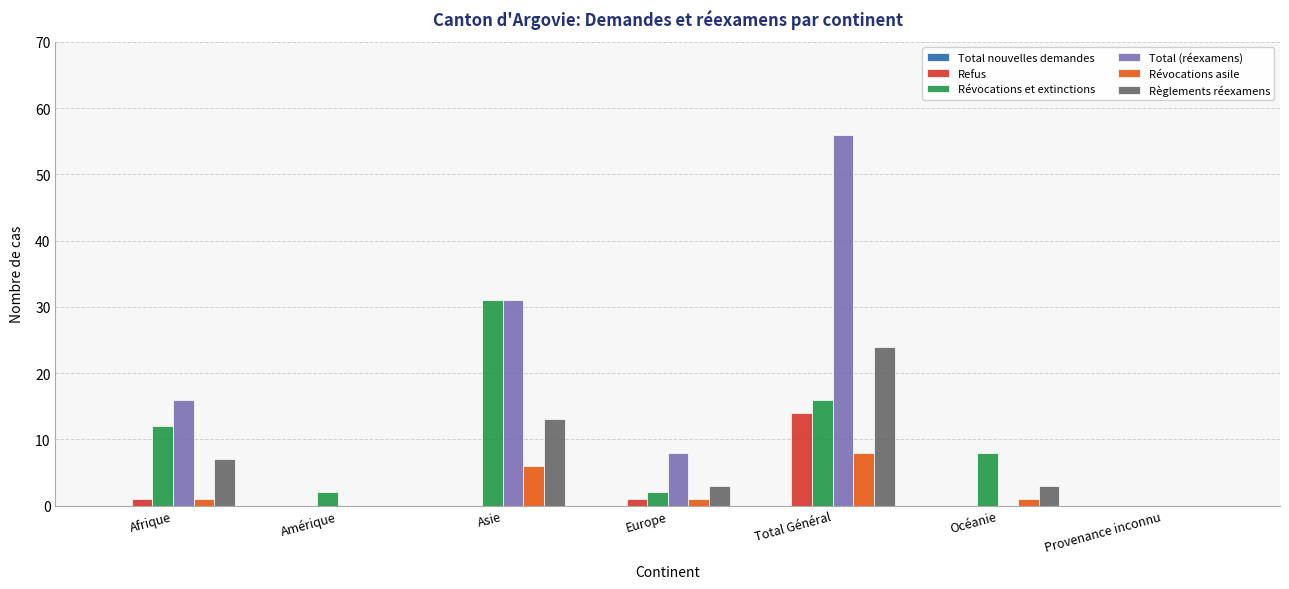

What is the sum of the Révocations asile values at Total Général and Amérique?

8